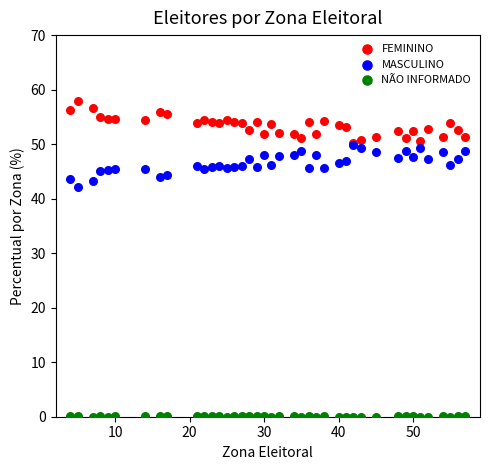

Across all series, what Y value is closest to 28?

42.1